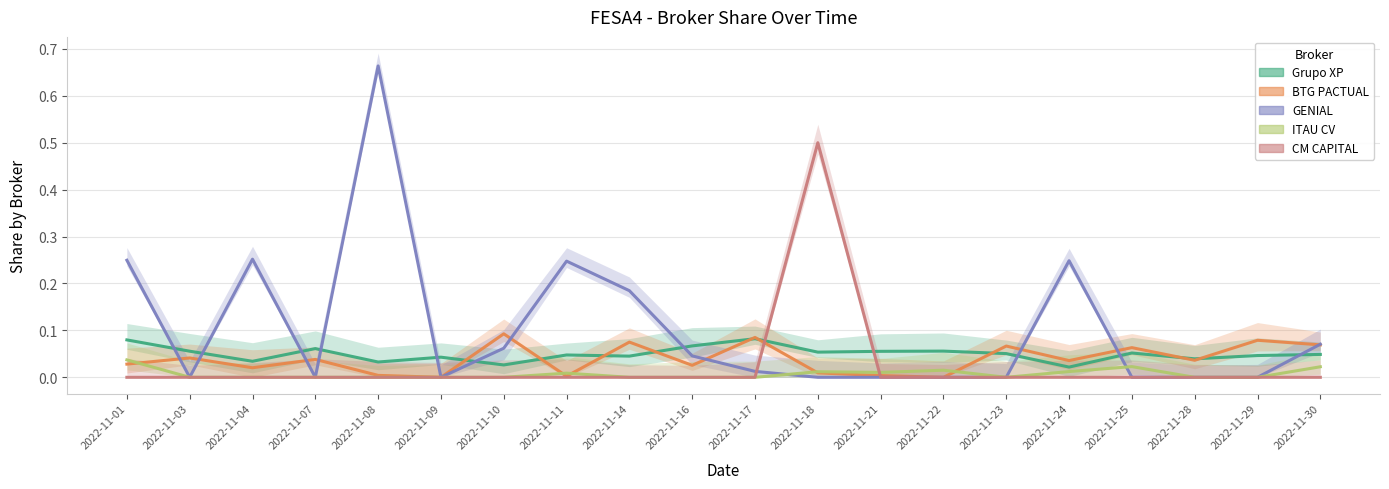

Is this an area chart (filled region under the line)?

No